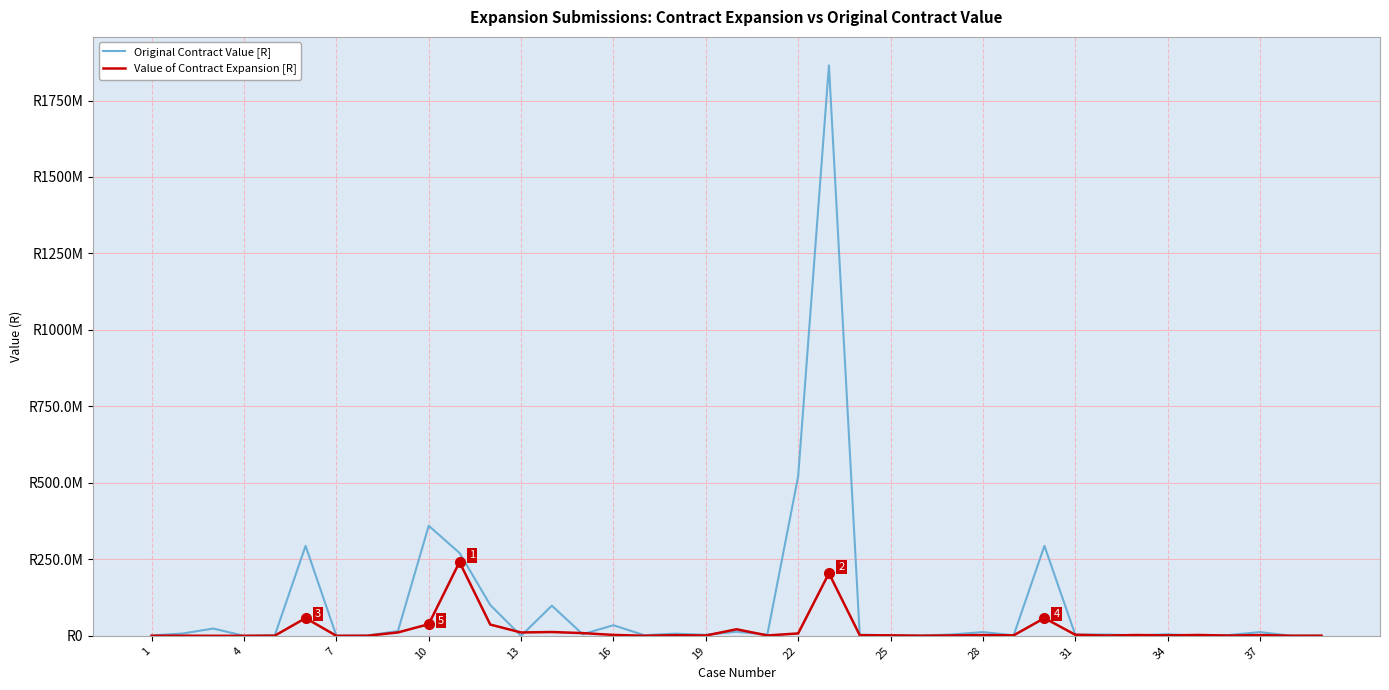

Does the chart display data point markers on the line(s)?

No